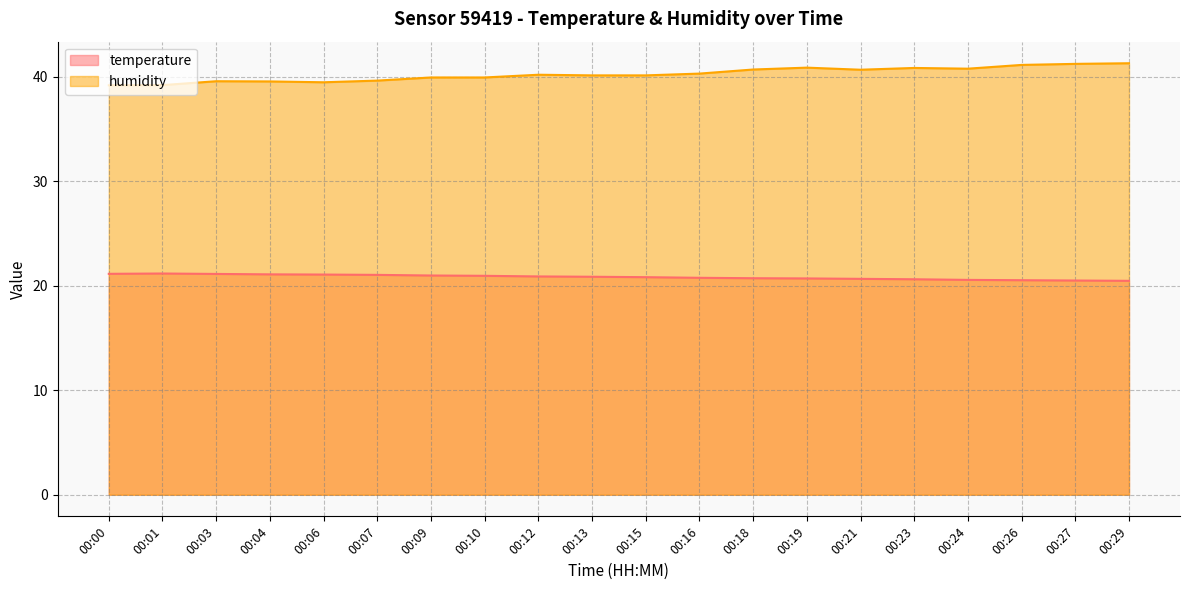

The humidity series shows 40.8 at 00:23. True or false?

True